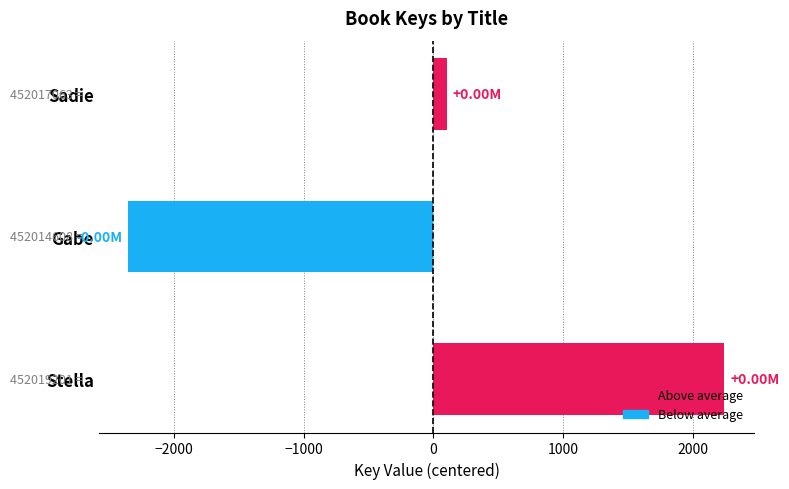

What is the difference between the maximum and minimum values?

4593.0